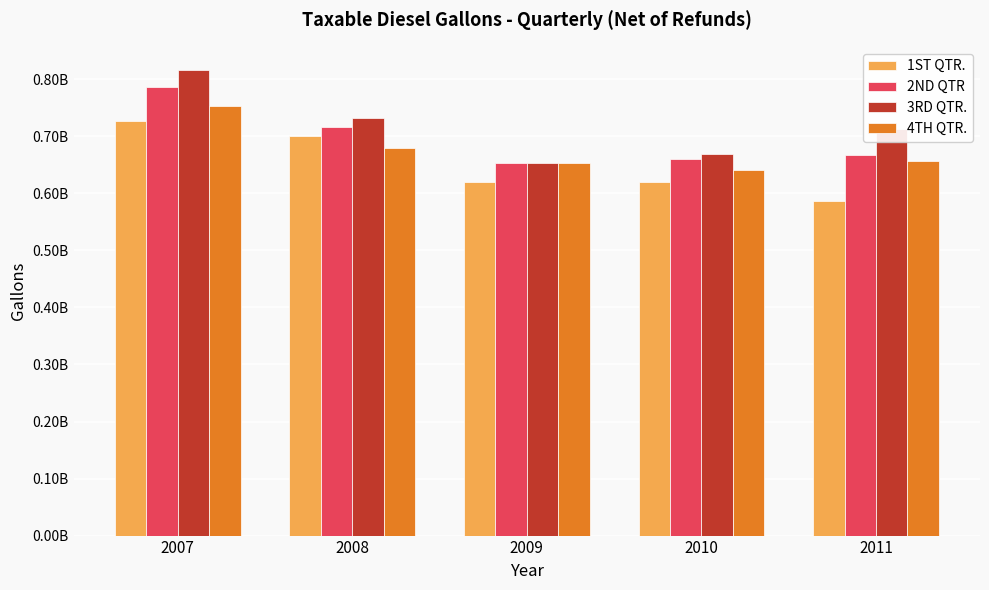

What is the value of the 4TH QTR. bar at the 2nd from the left?

680028882